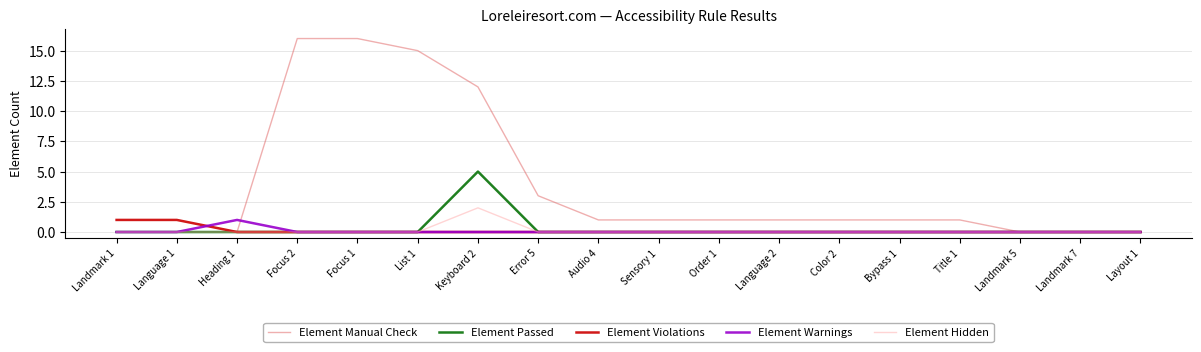

At which category is the sum across all series the highest?

Keyboard 2